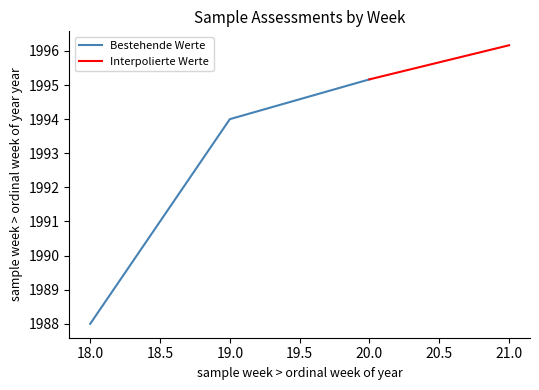

What is the minimum value for Bestehende Werte?

1988.0